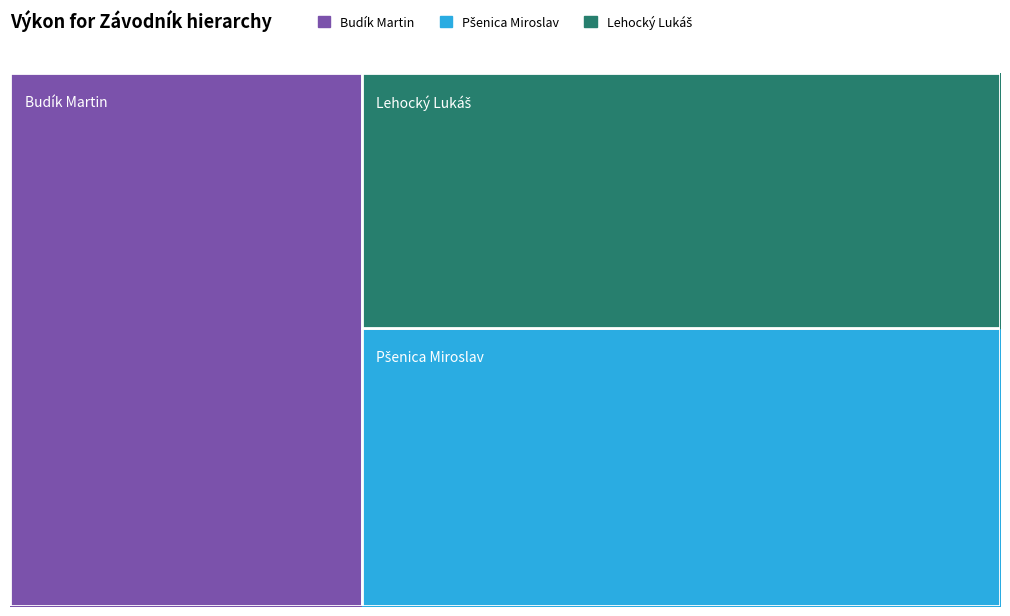

What is the label of the 3rd point from the left?

Lehocký Lukáš